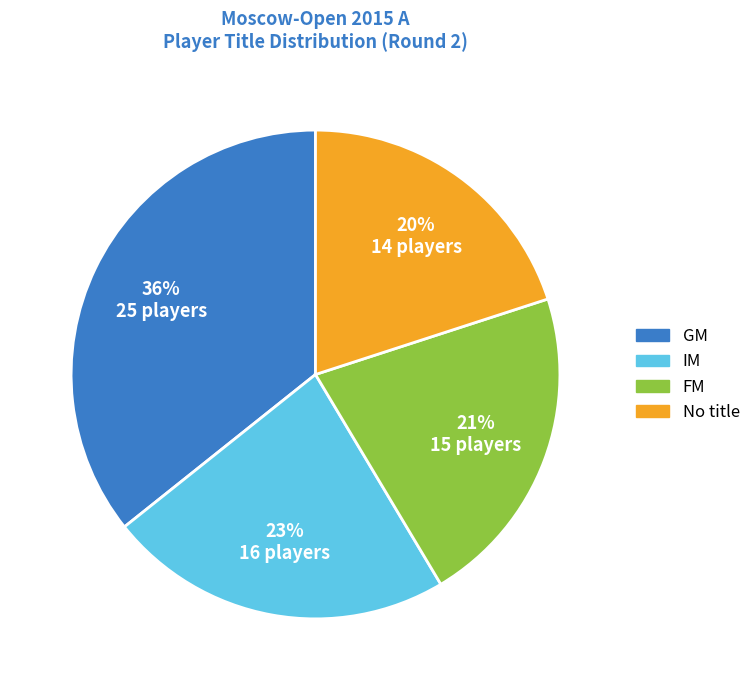

To the nearest percent, what is the difference between the largest and smallest slice percentages?

16%